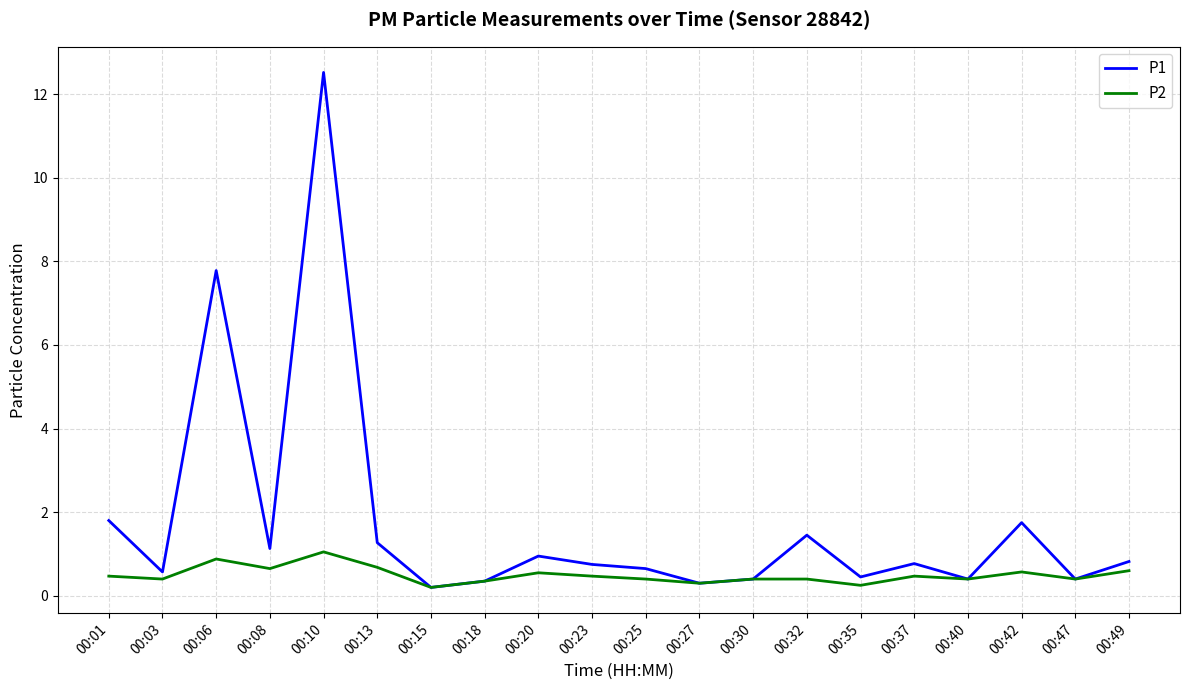

Rank the series by their maximum value, from highest to lowest.

P1, P2